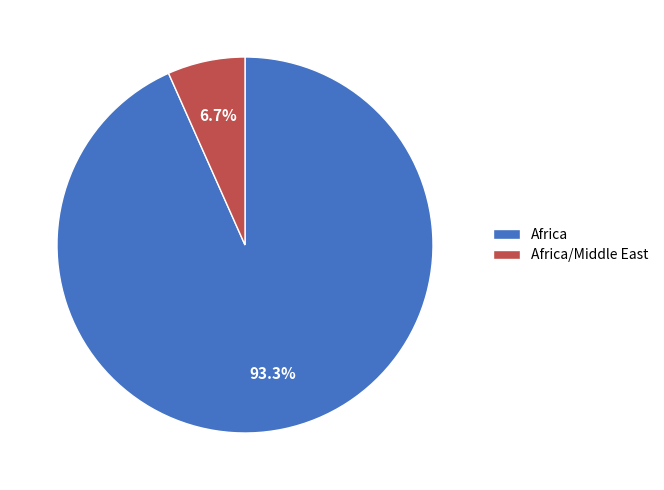

Rank the categories by value from highest to lowest.

Africa, Africa/Middle East